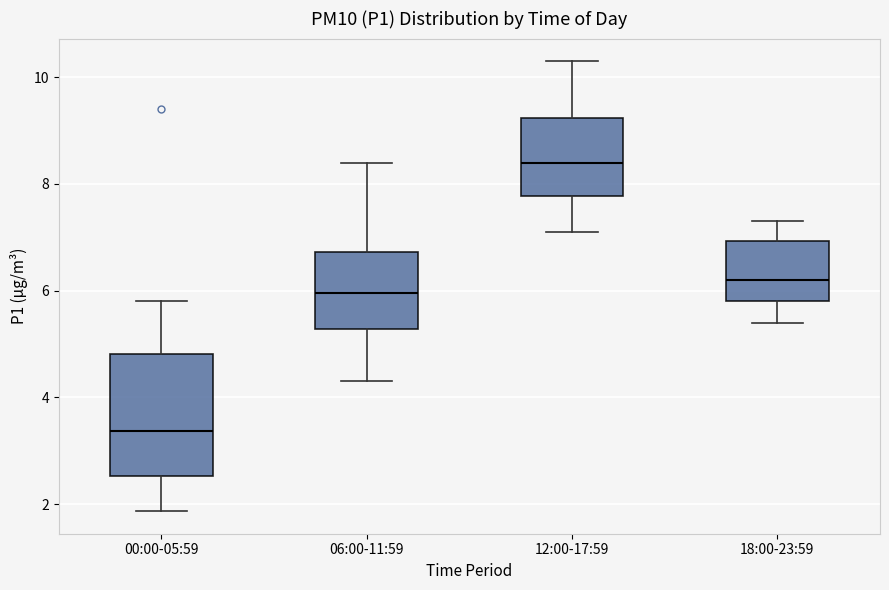

Reading left to right, transcribe this box plot: for each box, give where its median line is, the range the box spans, and where its two whiskers end, as read against the y-axis. The values are not printed on the chart, so give them approximately, as read against the axis.

00:00-05:59: median 3.4, box 2.6 to 4.8, whiskers 1.8 to 5.8
06:00-11:59: median 6.0, box 5.2 to 6.8, whiskers 4.4 to 8.4
12:00-17:59: median 8.4, box 7.8 to 9.2, whiskers 7.2 to 10.4
18:00-23:59: median 6.2, box 5.8 to 7.0, whiskers 5.4 to 7.4